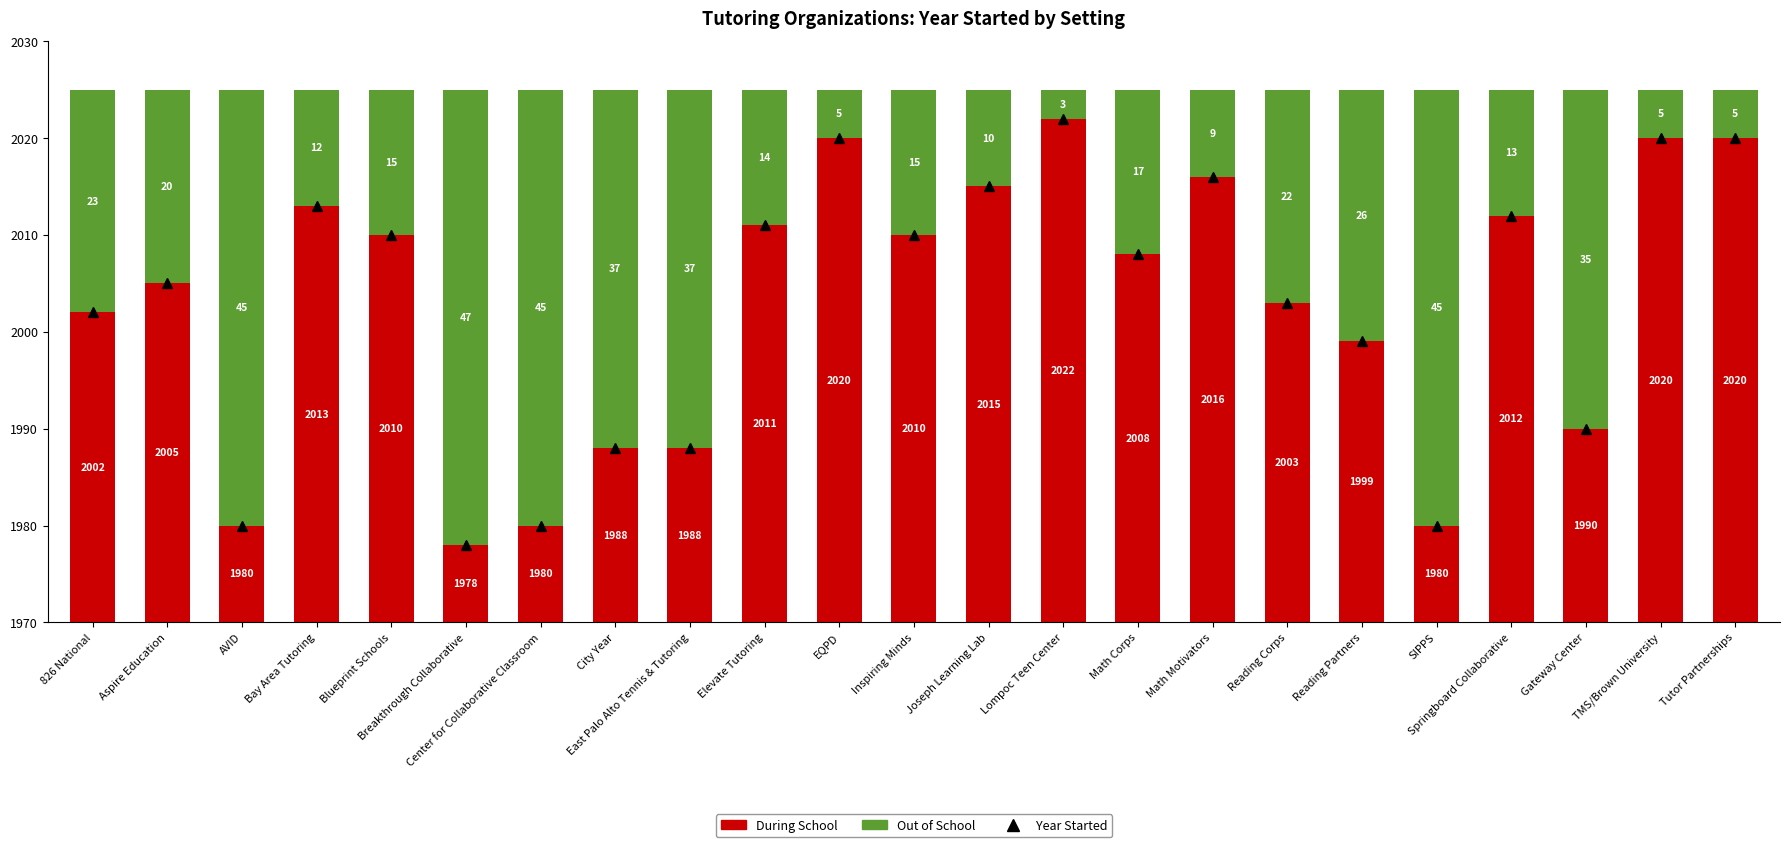

Are the bars horizontal?

No